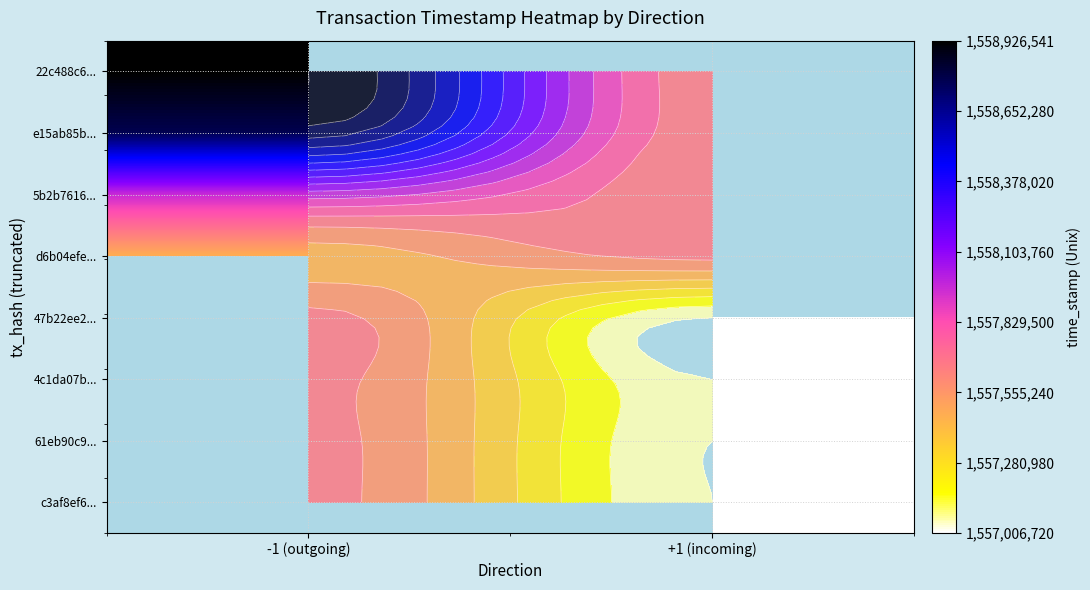

The value of d6b04efe... at -1 (outgoing) is 1557470058.0. True or false?

True